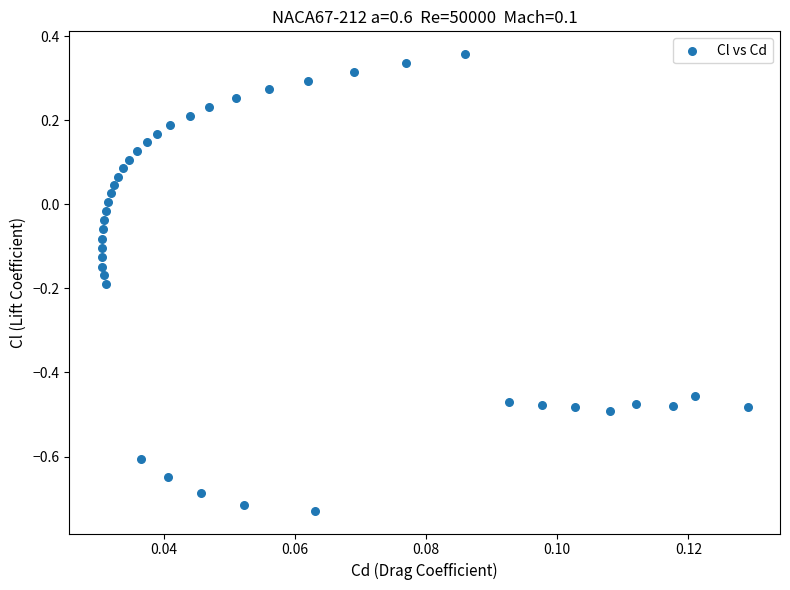

How many data points are displayed?

40